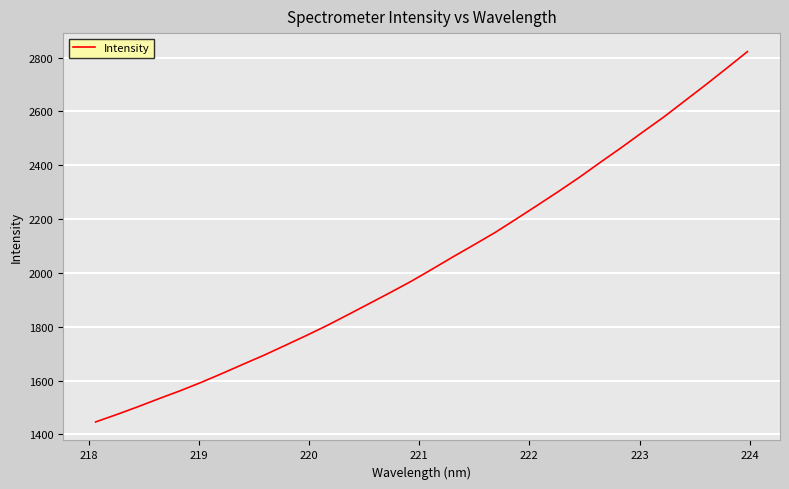

What is the average value?

2042.5